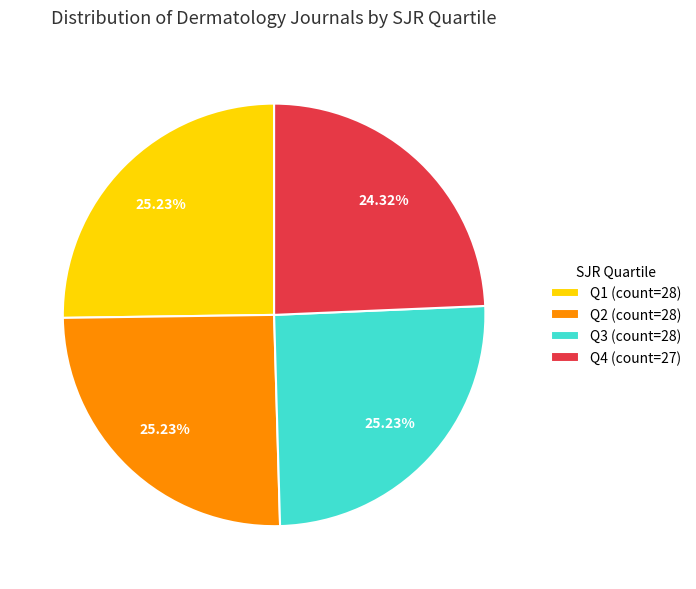

To the nearest percent, what is the average slice percentage?

25%